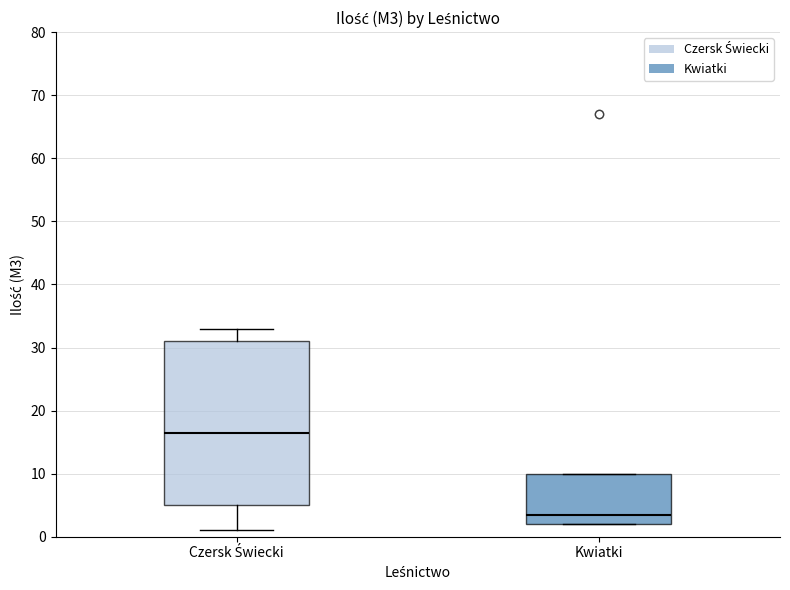

Reading left to right, read every box against the y-axis: the position of its median line, the range the box covers, and the ends of its whiskers. The values are not printed on the chart, so give them approximately, as read against the axis.

Czersk Świecki: median 17, box 5 to 31, whiskers 1 to 33
Kwiatki: median 4, box 2 to 10, whiskers 2 to 10